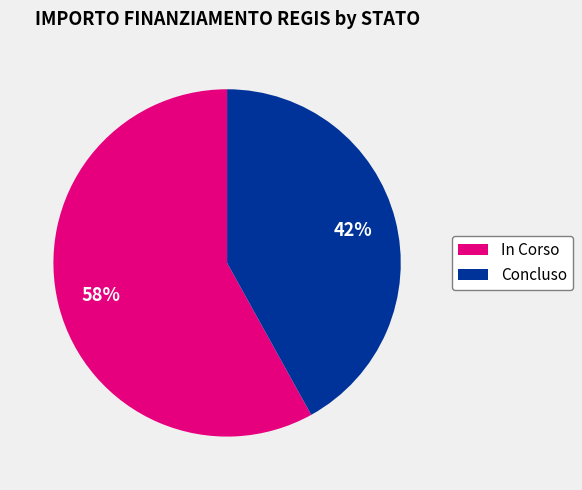

To the nearest percent, what percentage of the pie is Concluso?

42%